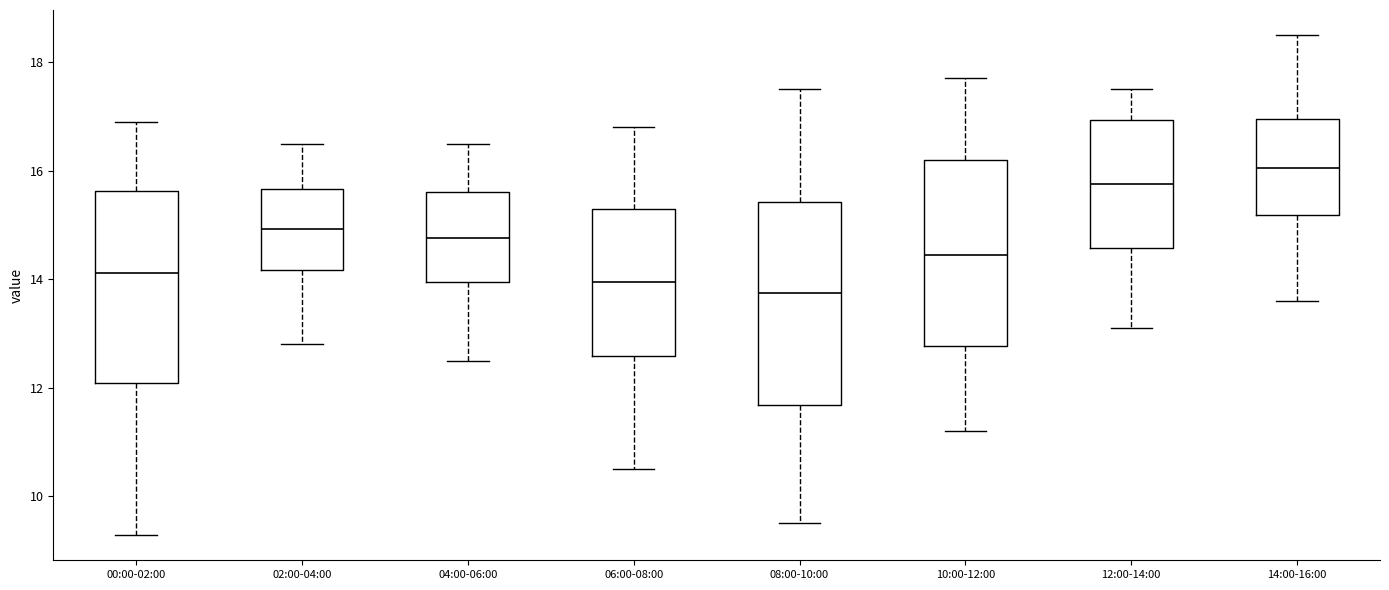

Which box is the tallest, from its lower edge to its upper edge?

08:00-10:00